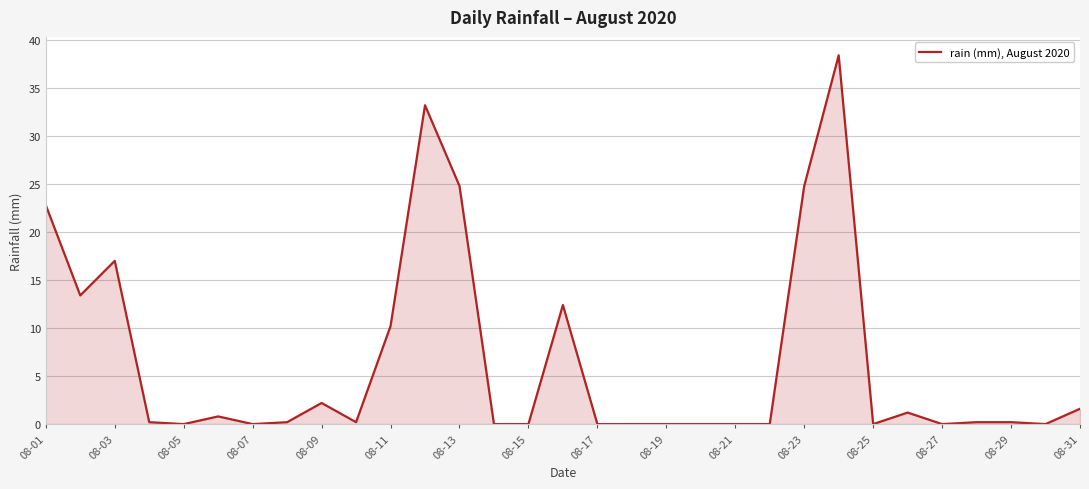

What is the difference between the maximum and minimum values?

38.4